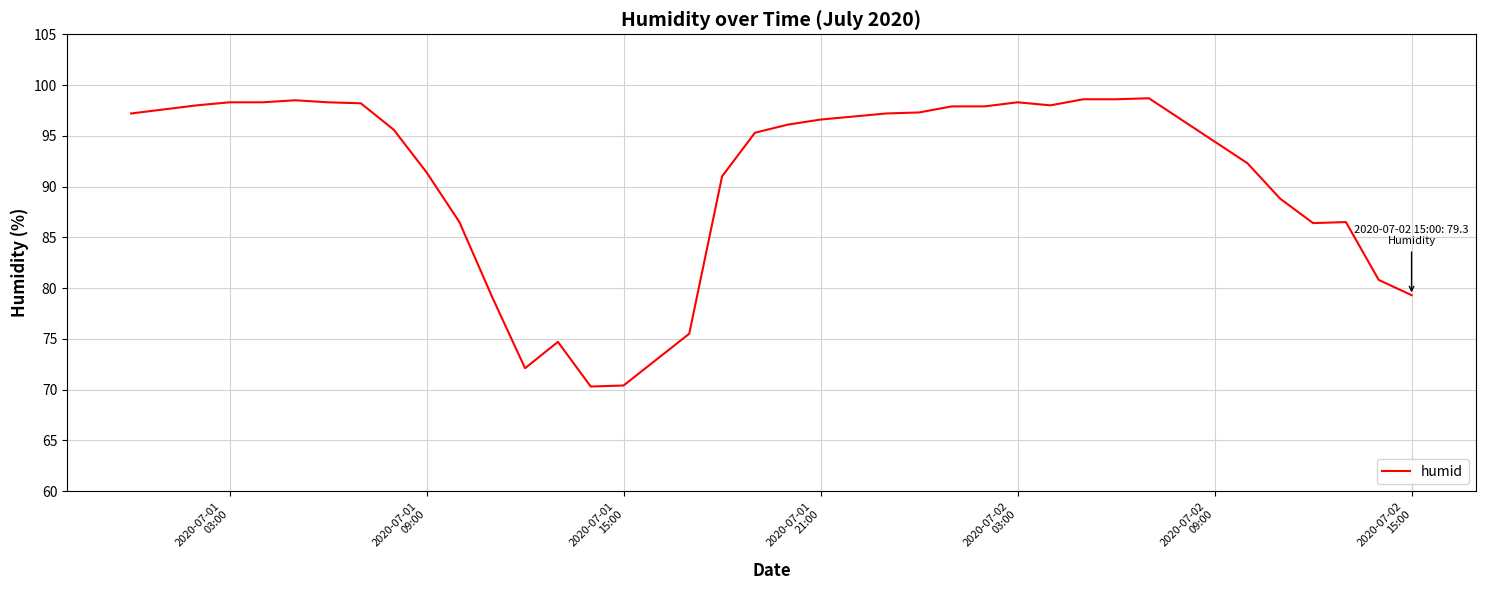

What is the minimum value shown in the chart?

70.3